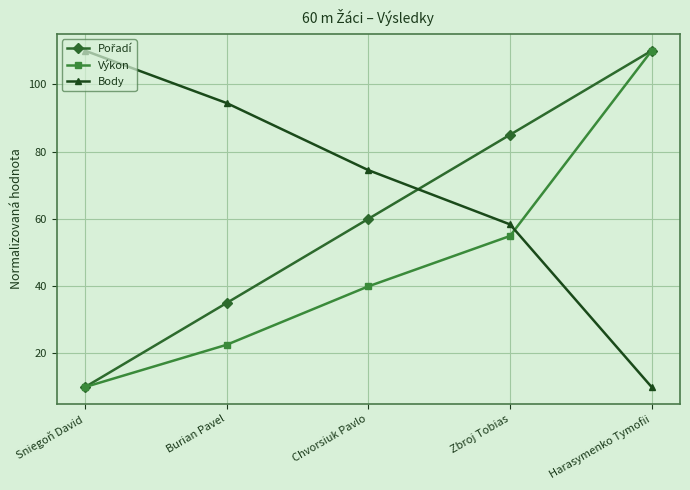

What is the spread (max minus min) of values at Chvorsiuk Pavlo?

34.5